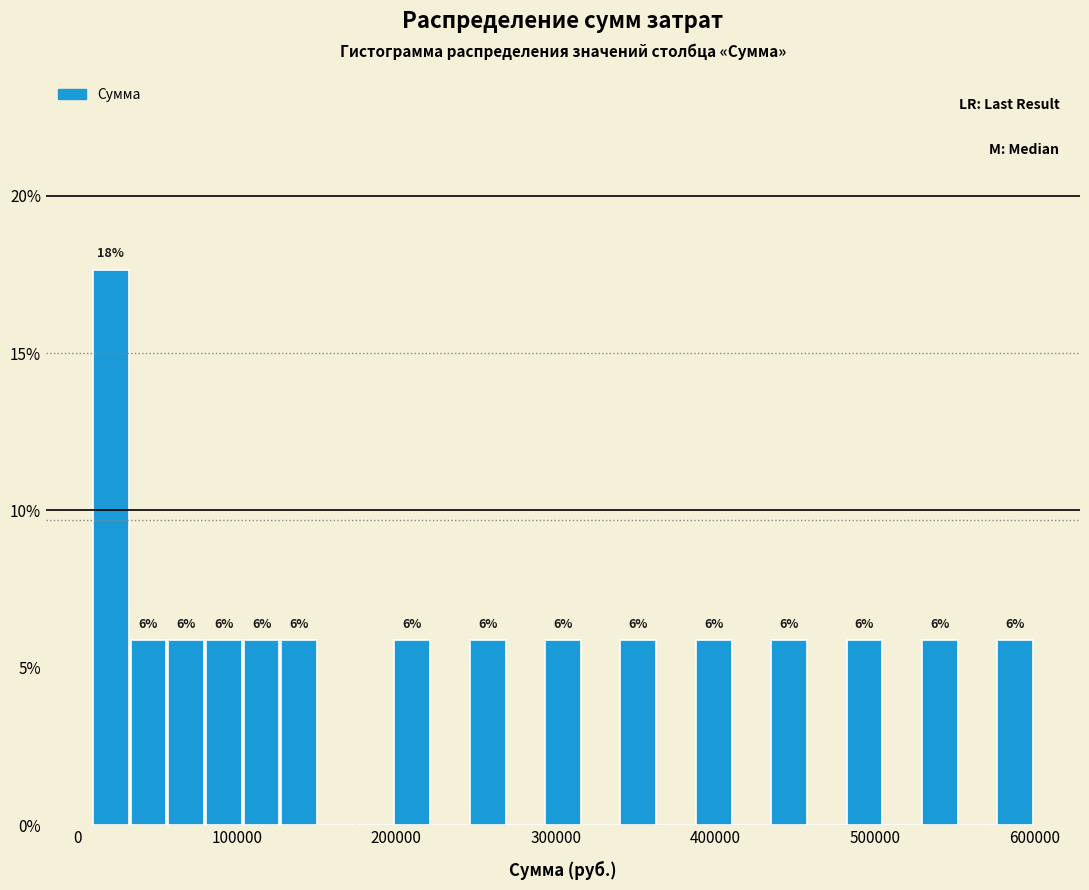

Around what value on the x-axis is the tallest bar? Give the approximate position of its centre, as read against the axis.

20000